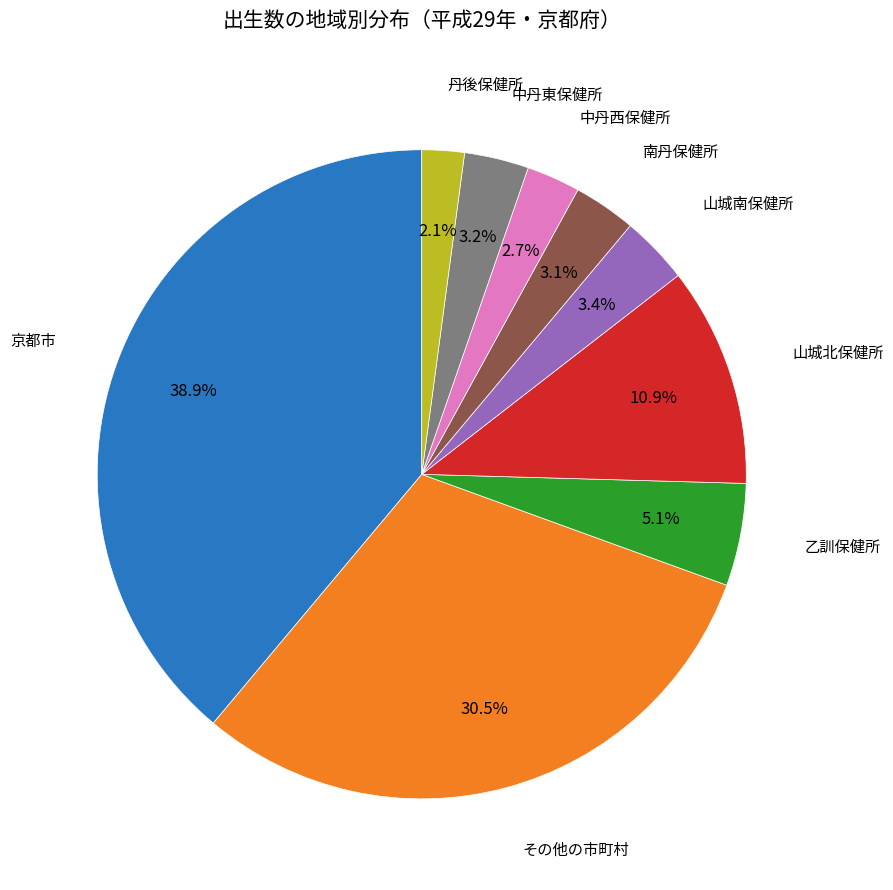

Is there a majority slice in this chart?

No